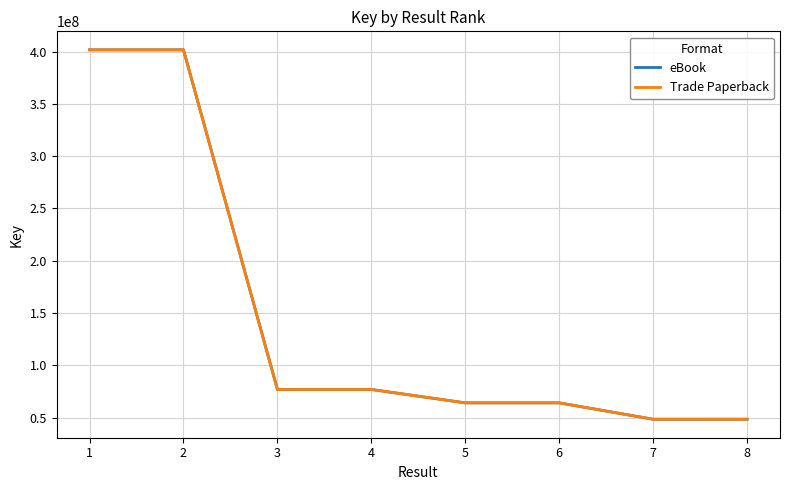

At which category is the sum across all series the highest?

1